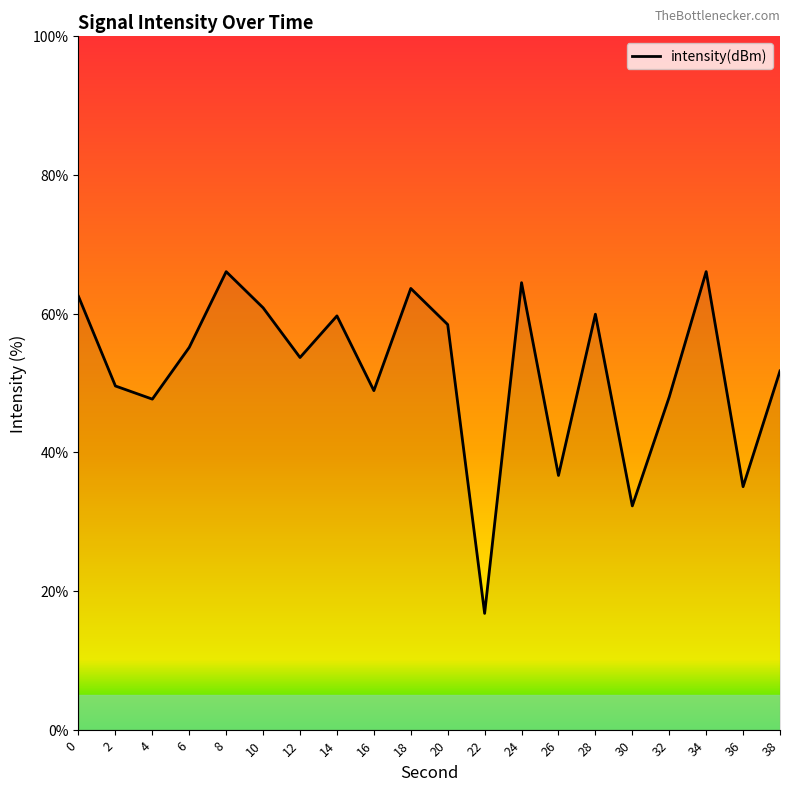

Is it true that the value at 4 is 47.7?

True